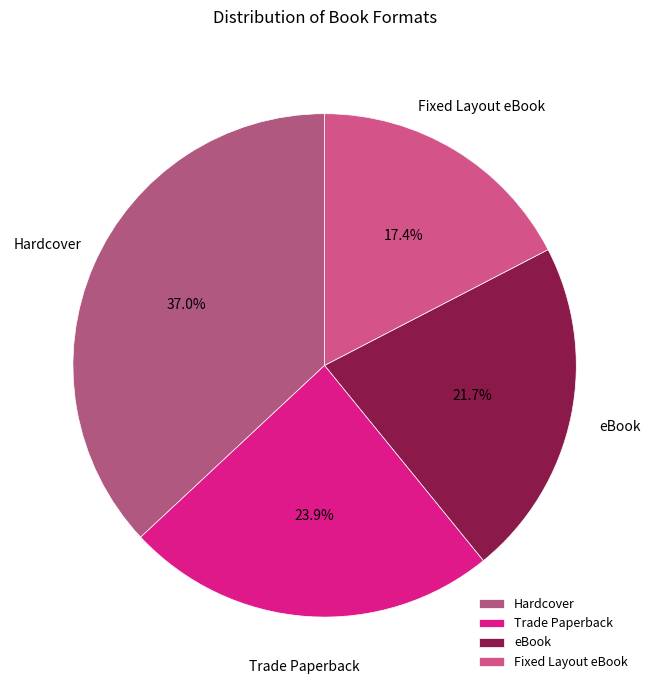

To the nearest percent, what is the combined percentage of eBook and Hardcover?

59%